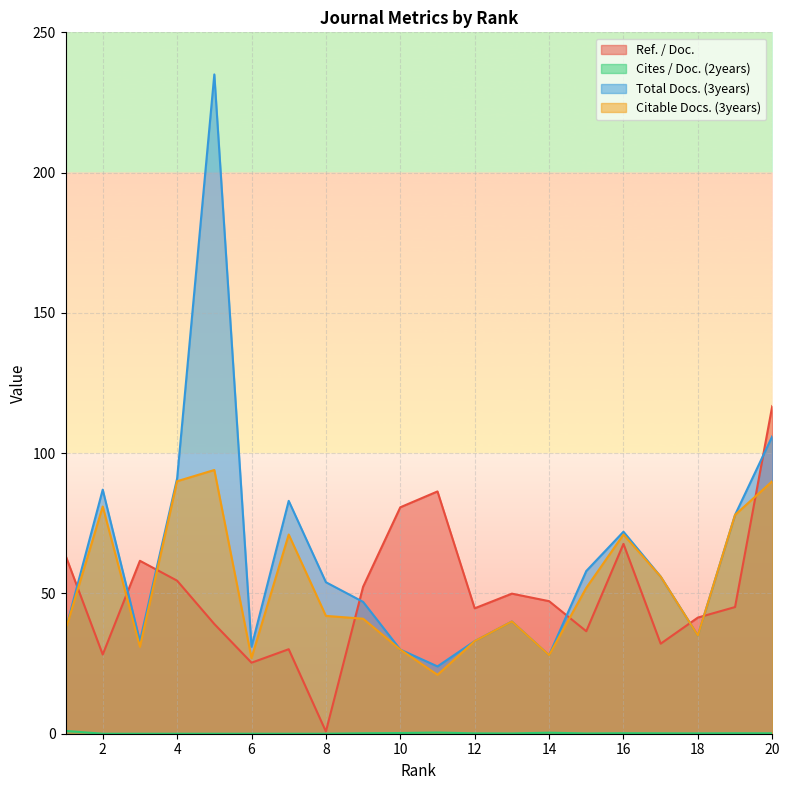

Reading right to left, what are all the values shown in this chart?

Ref. / Doc.: 20=116.8	19=45.1	18=41.4	17=32.1	16=67.7	15=36.5	14=47.2	13=49.9	12=44.7	11=86.4	10=80.7	9=52.4	8=0.8	7=30.1	6=25.3	5=39.1	4=54.5	3=61.6	2=28.2	1=63.5
Cites / Doc. (2years): 20=0.1	19=0.2	18=0.1	17=0.1	16=0.2	15=0.1	14=0.4	13=0.1	12=0.1	11=0.4	10=0.2	9=0.2	8=0.0	7=0.0	6=0.0	5=0.0	4=0.0	3=0.0	2=0.0	1=1.0
Total Docs. (3years): 20=106.0	19=78.0	18=35.0	17=56.0	16=72.0	15=58.0	14=28.0	13=40.0	12=33.0	11=24.0	10=30.0	9=47.0	8=54.0	7=83.0	6=31.0	5=235.0	4=91.0	3=33.0	2=87.0	1=37.0
Citable Docs. (3years): 20=90.0	19=78.0	18=35.0	17=56.0	16=71.0	15=52.0	14=28.0	13=40.0	12=33.0	11=21.0	10=30.0	9=41.0	8=42.0	7=71.0	6=27.0	5=94.0	4=90.0	3=31.0	2=81.0	1=37.0